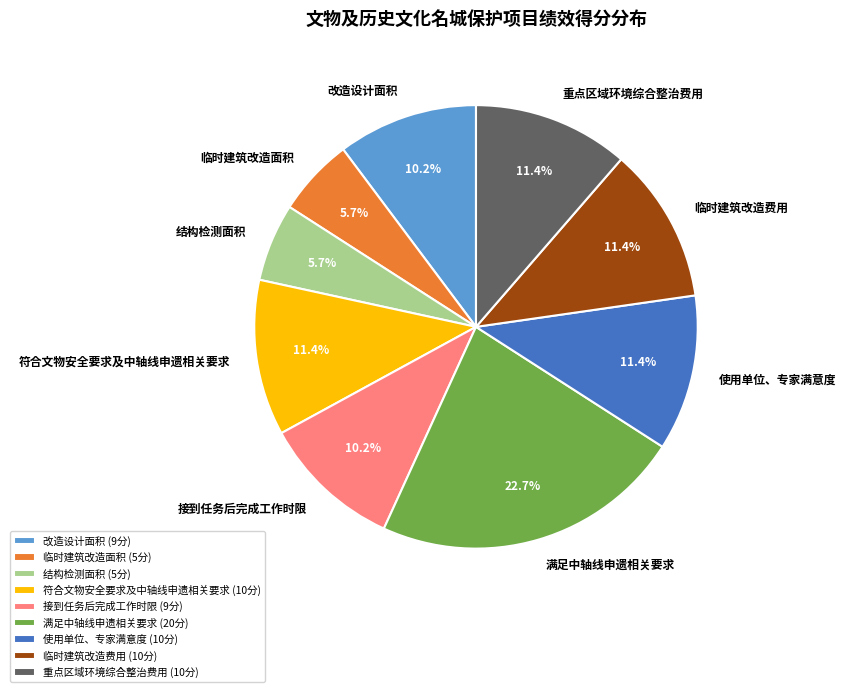

How many slices are in this pie chart?

9